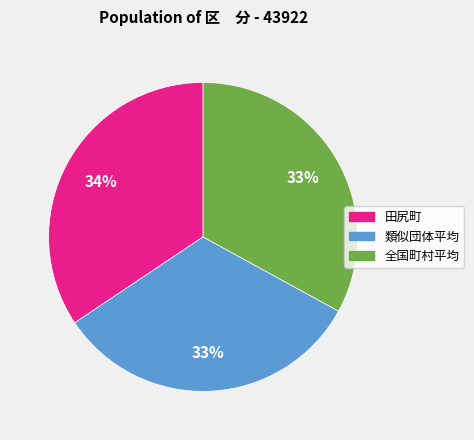

Approximately how many times larger is the value at 田尻町 compared to 全国町村平均?

1.0